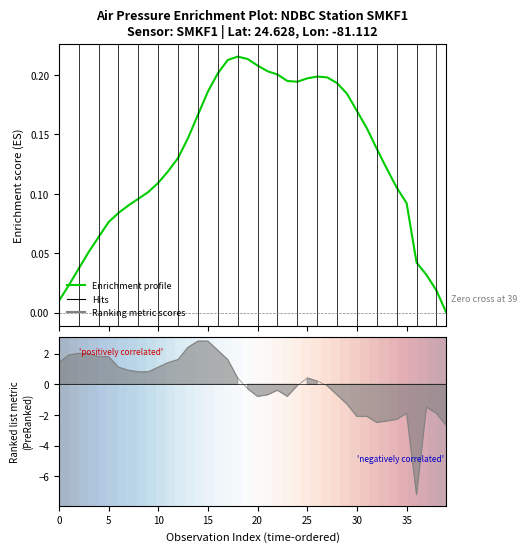

True or false: Enrichment profile has a value of 0.1 at 30.

False